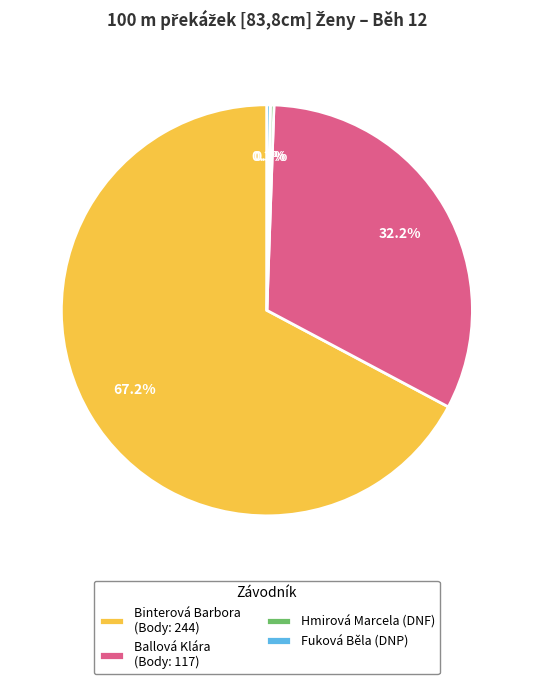

Is Ballová Klára (Body: 117) the majority of the pie?

No